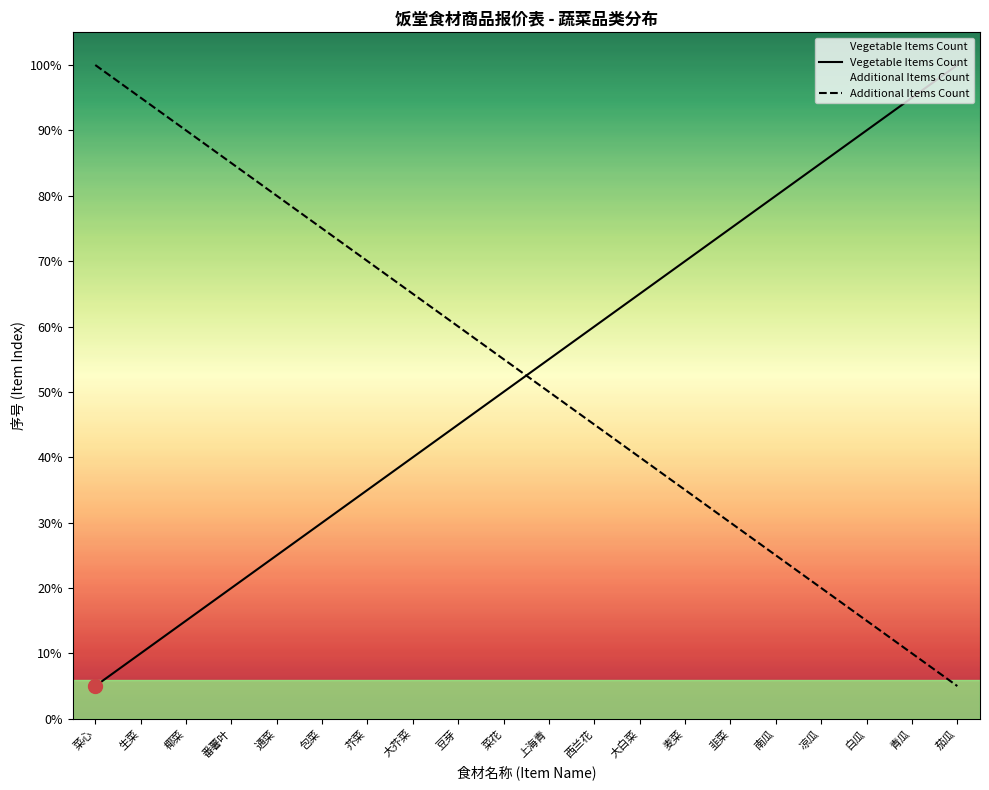

True or false: Vegetable Items Count and Additional Items Count intersect in this chart.

True